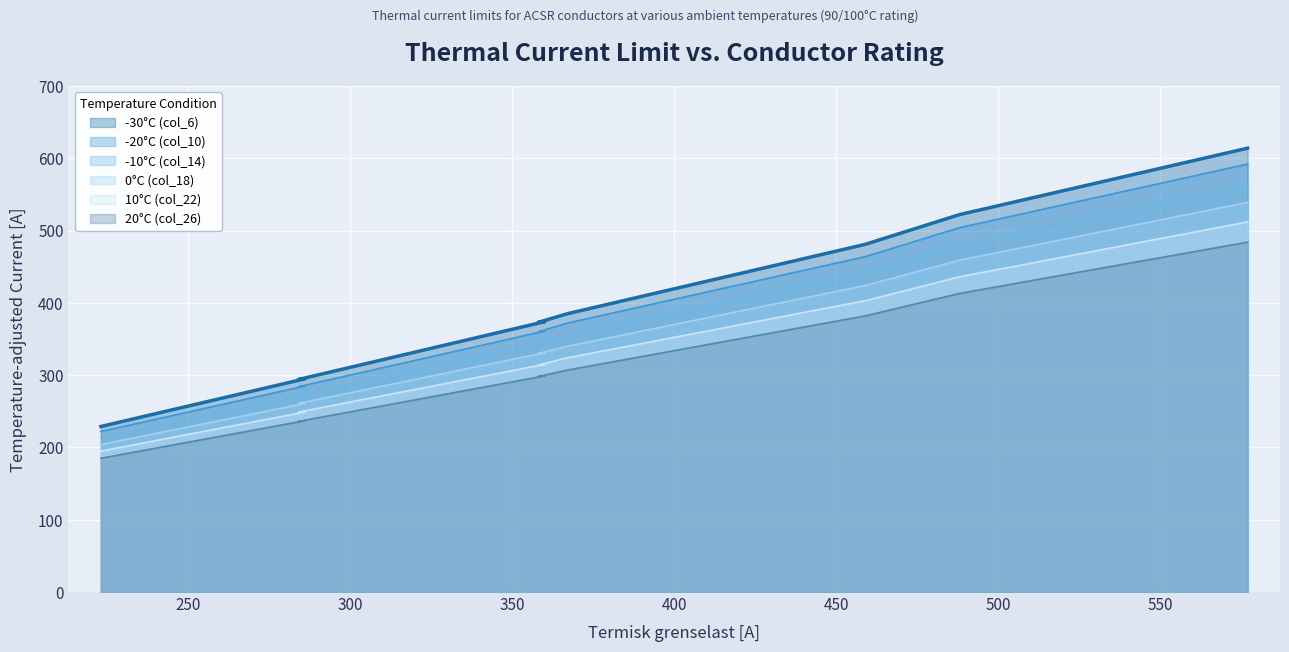

What is the total value across all series at 40-AL1/7-ST1A?

1600